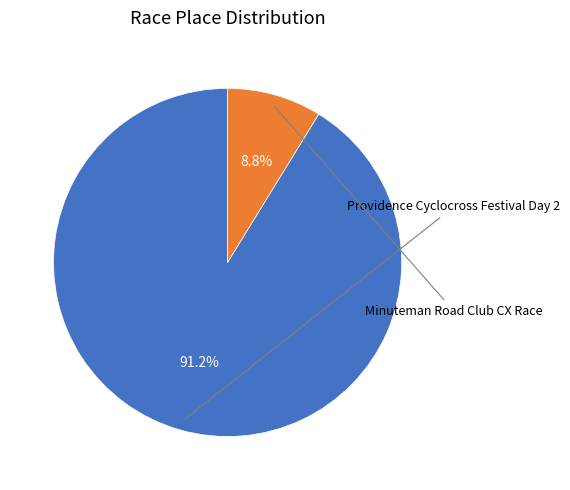

What is the majority slice?

Providence Cyclocross Festival Day 2